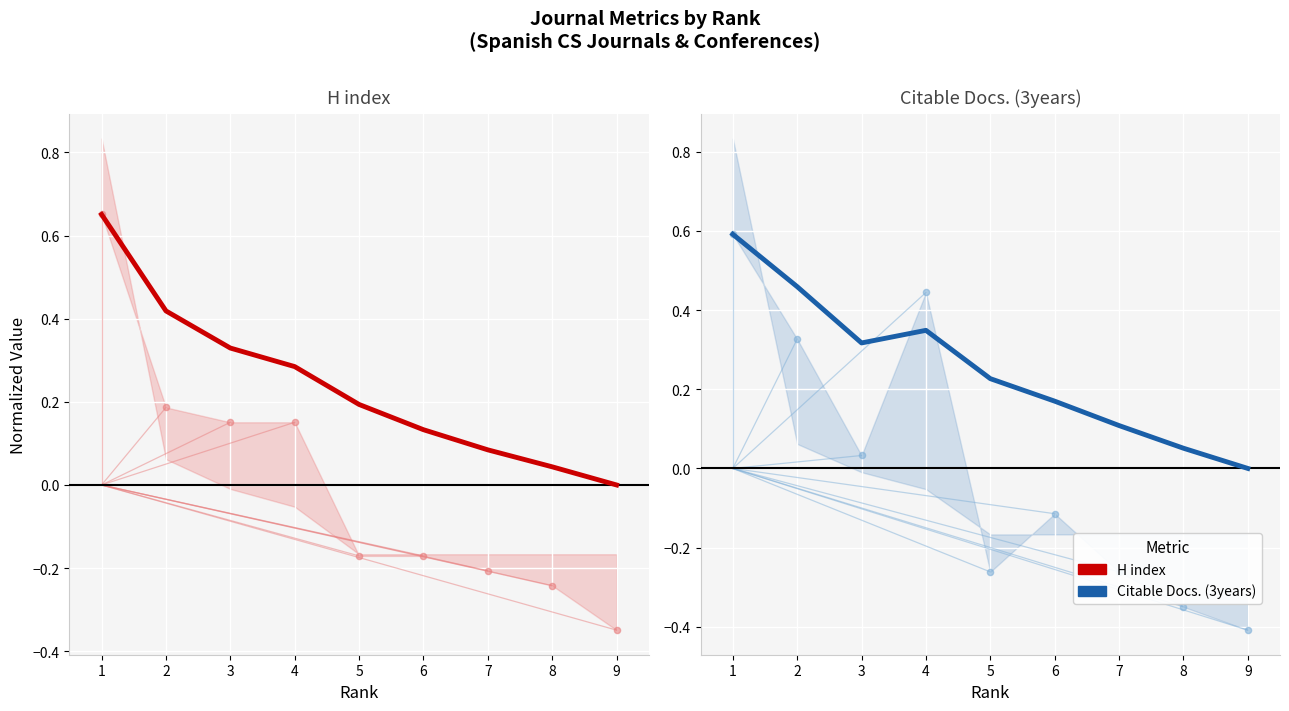

Is the value of H index at 2 greater than the value of Citable Docs. (3years) at 6?

Yes